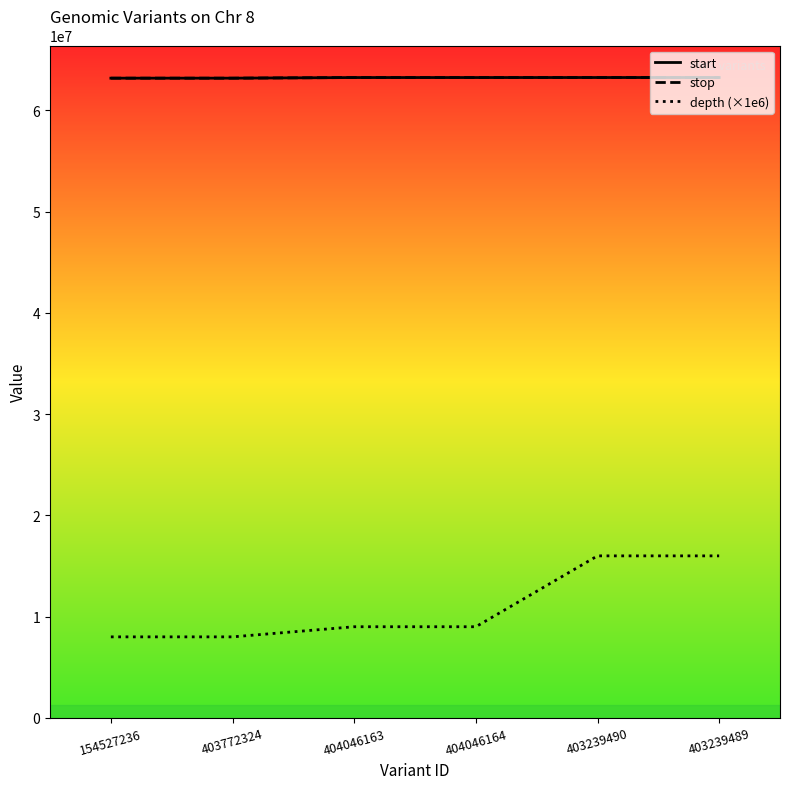

What is the smallest value displayed?

8000000